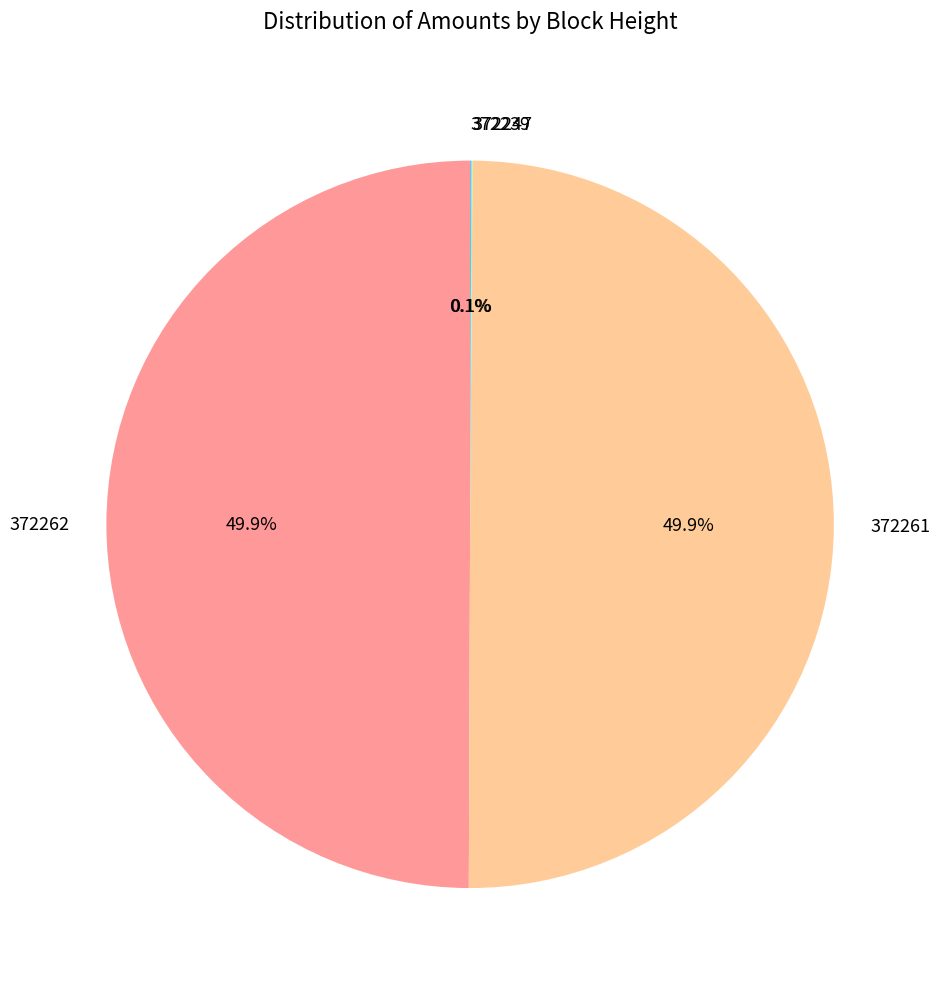

Approximately how many times larger is the value at 372262 compared to 372261?

1.0